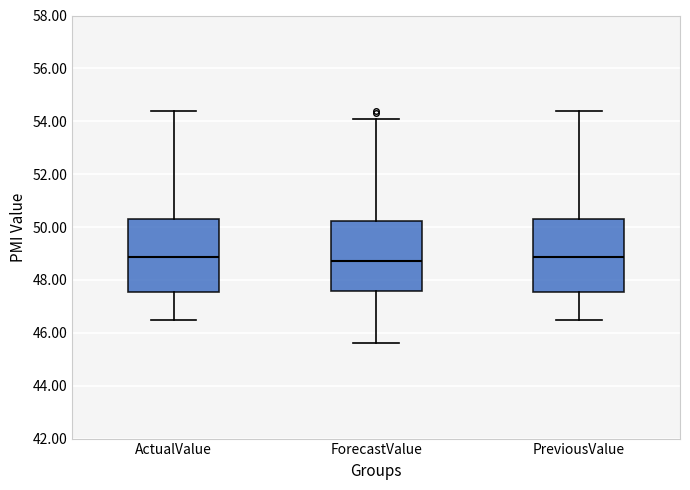

Reading left to right, read every box against the y-axis: the position of its median line, the range the box covers, and the ends of its whiskers. The values are not printed on the chart, so give them approximately, as read against the axis.

ActualValue: median 48.8, box 47.6 to 50.4, whiskers 46.6 to 54.4
ForecastValue: median 48.8, box 47.6 to 50.2, whiskers 45.6 to 54.2
PreviousValue: median 48.8, box 47.6 to 50.4, whiskers 46.6 to 54.4